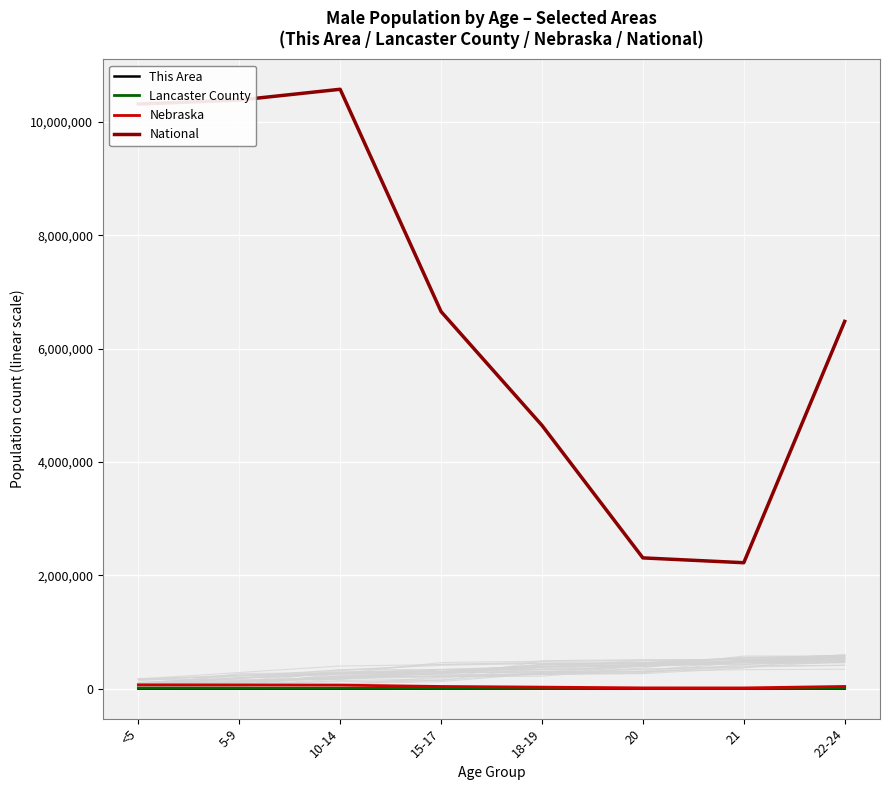

True or false: Nebraska and National cross at least once.

False